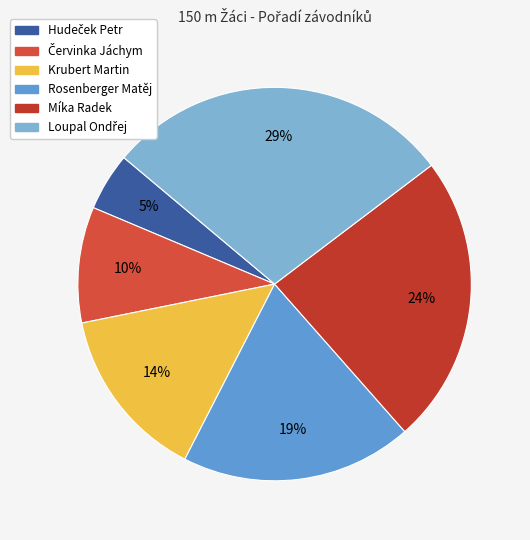

Rank the categories by value from highest to lowest.

Loupal Ondřej, Míka Radek, Rosenberger Matěj, Krubert Martin, Červinka Jáchym, Hudeček Petr